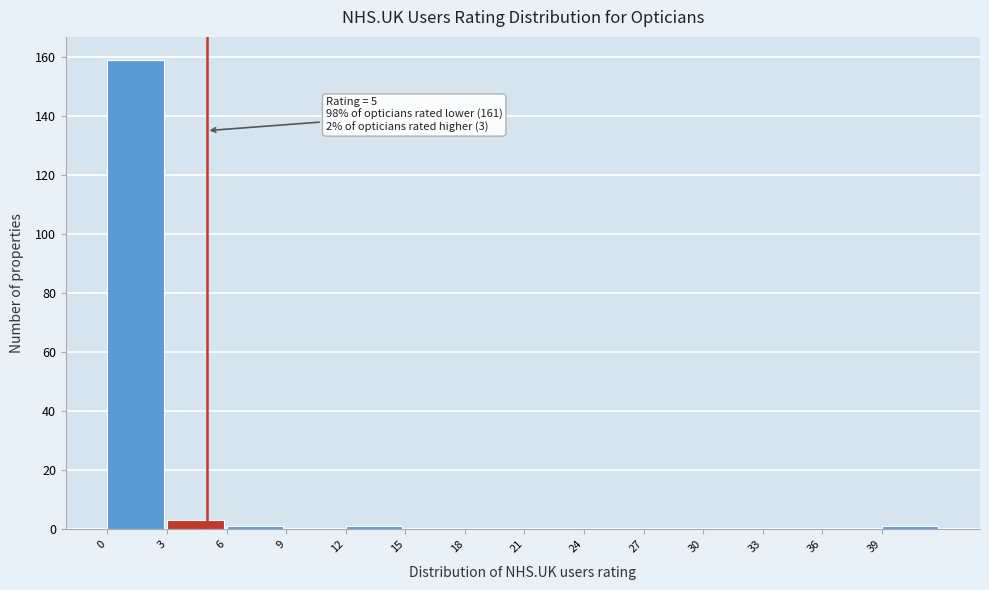

Over which range of the x-axis is the bar tallest?

0 to 3